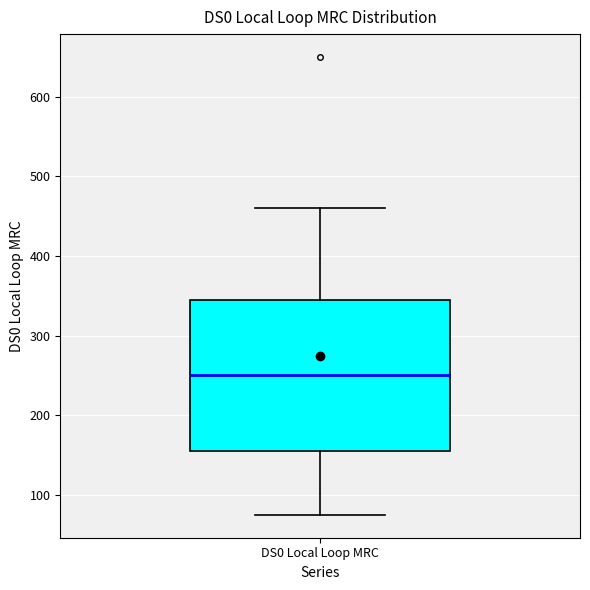

Transcribe this box plot: give where the median line is, the range the box spans, and where the two whiskers end, as read against the y-axis. The values are not printed on the chart, so give them approximately, as read against the axis.

median 250, box 160 to 350, whiskers 80 to 460